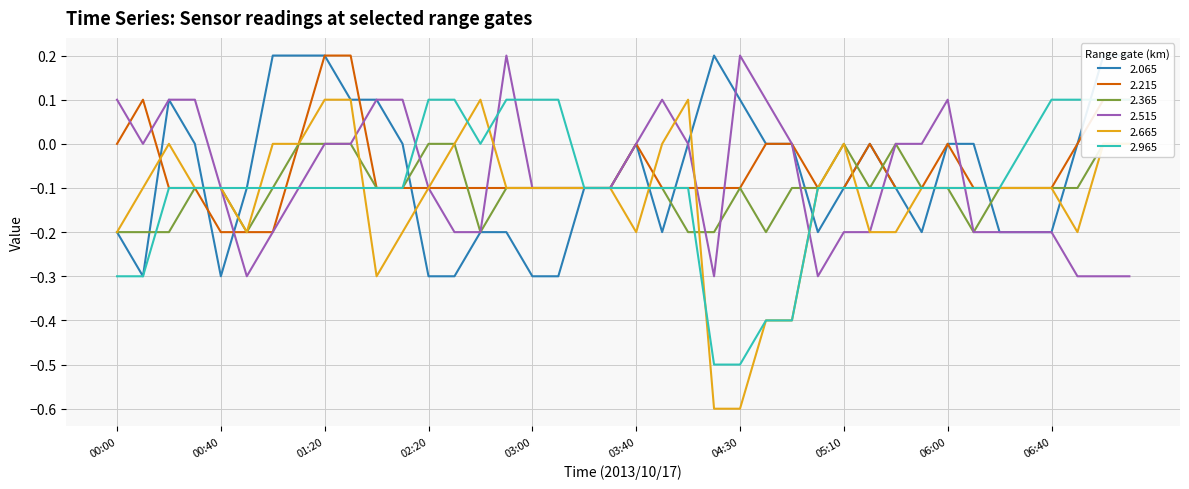

Count the number of data series in this chart.

6